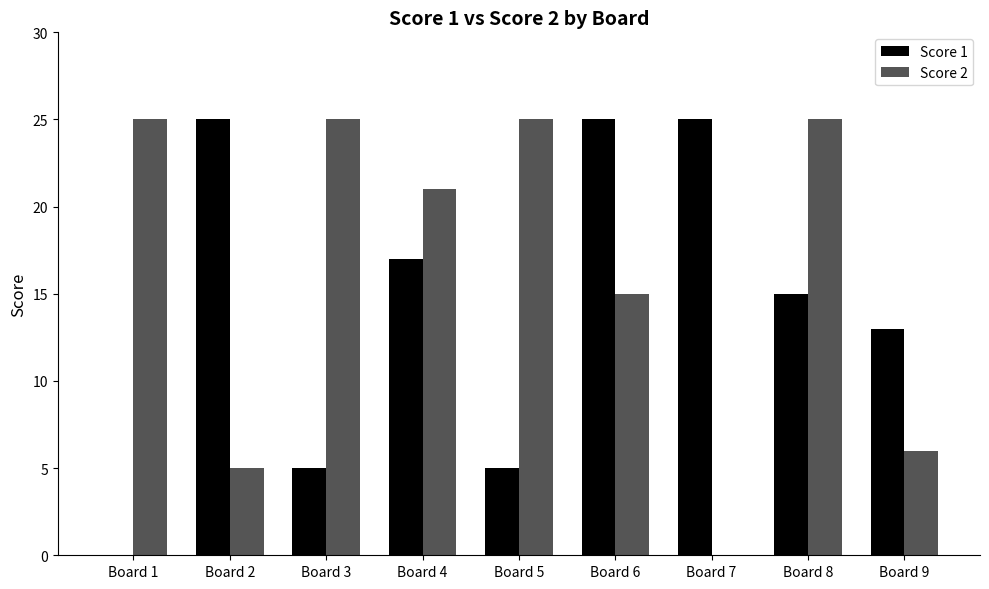

Where does the Score 2 series first go above 21?

Board 1